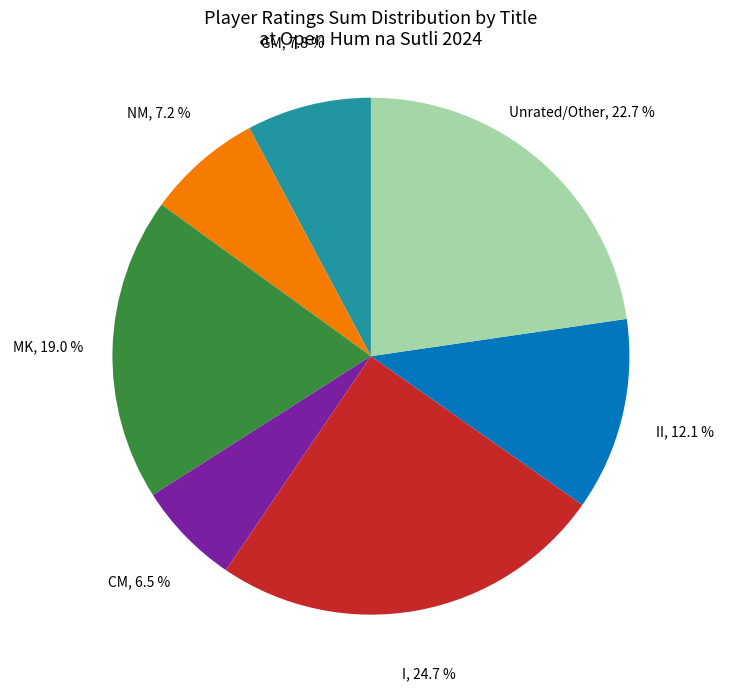

Is there a majority slice in this chart?

No